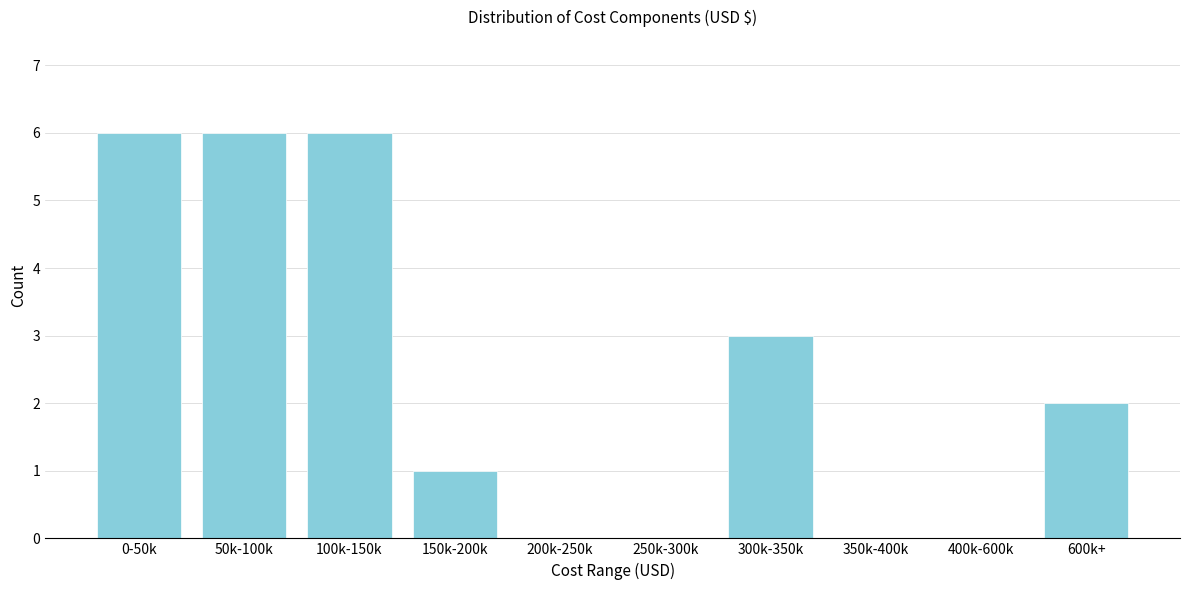

Reading left to right, list all the values displayed in this chart.

0-50k=6	50k-100k=6	100k-150k=6	150k-200k=1	200k-250k=0	250k-300k=0	300k-350k=3	350k-400k=0	400k-600k=0	600k+=2